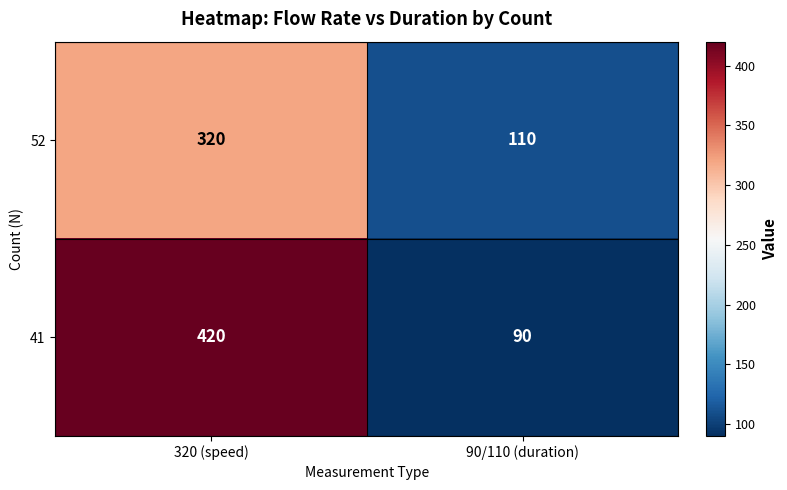

Between 320 (speed) and 90/110 (duration), which series saw the biggest shift?

41